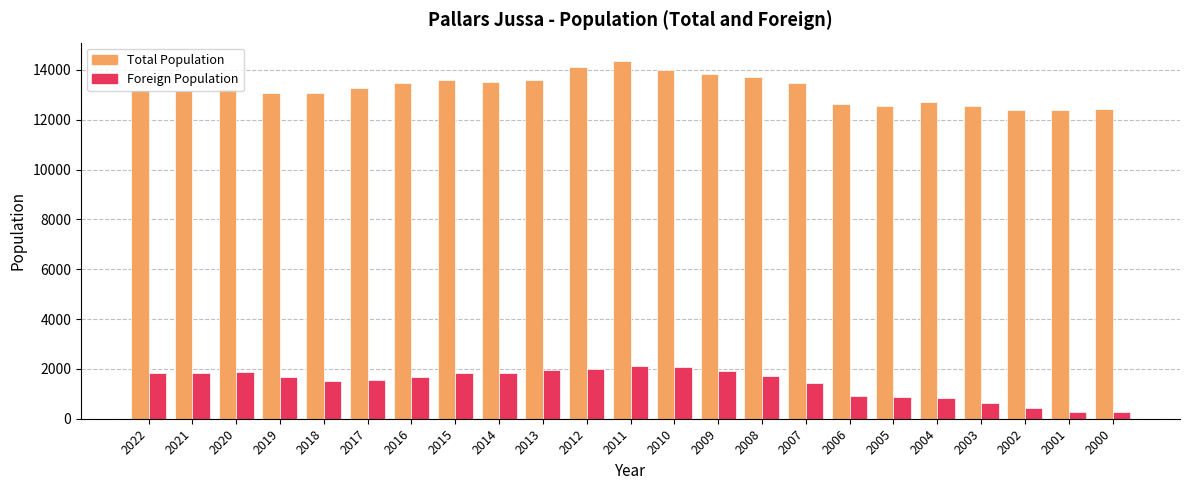

What is the greatest value displayed?

14374